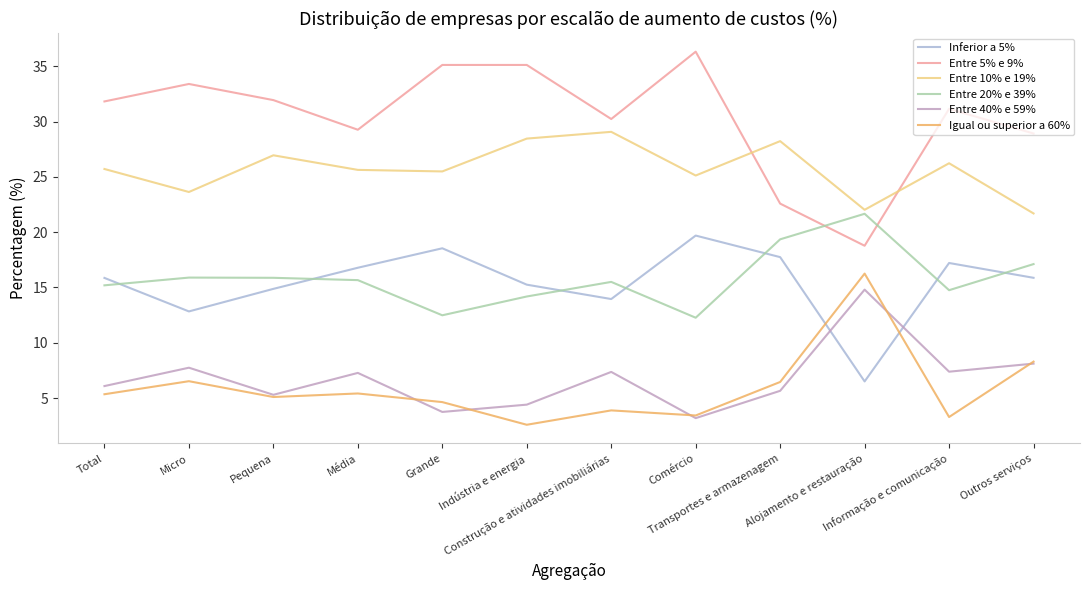

Does the chart have visible grid lines?

No